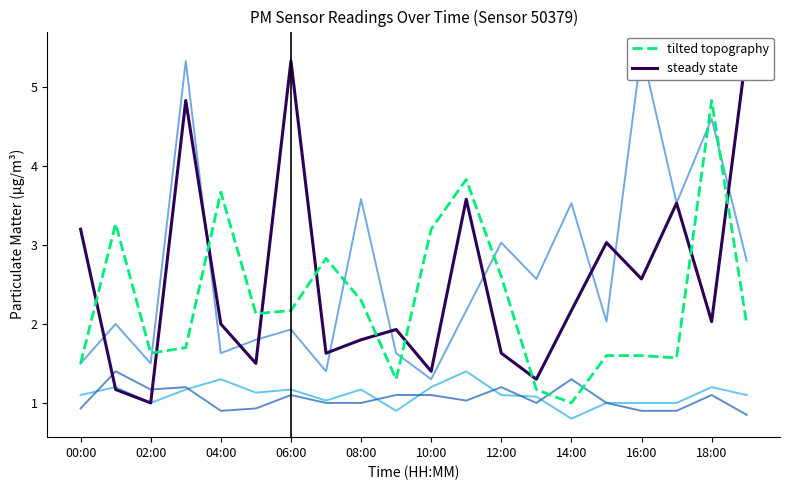

Which series has the largest range (max minus min)?

steady state